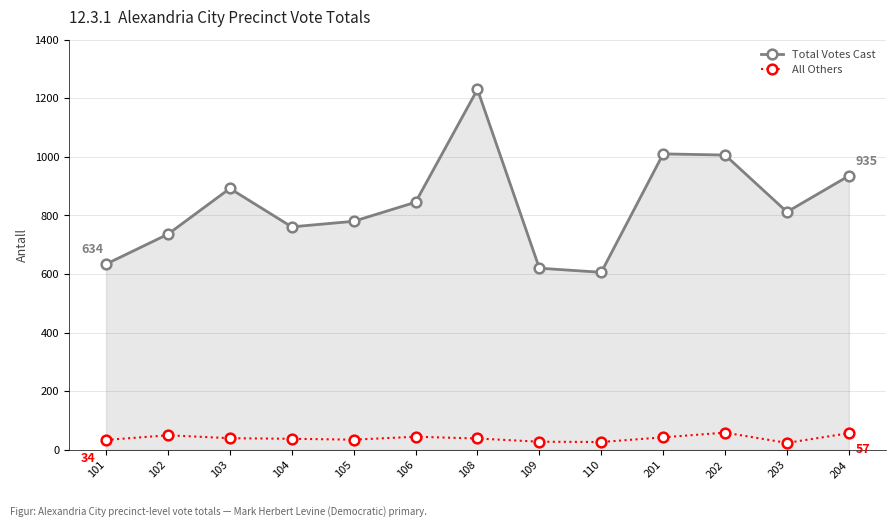

True or false: Total Votes Cast has a value of 736 at 102.

True